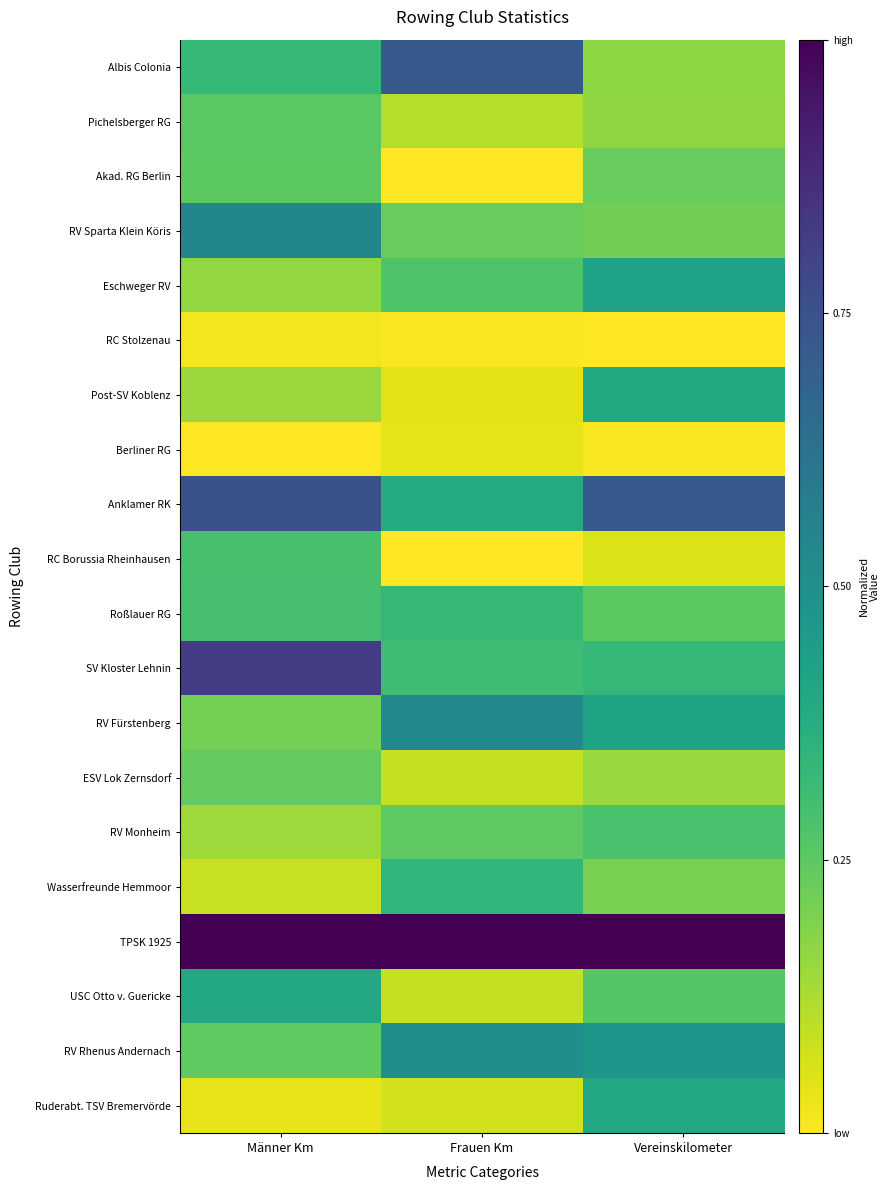

At which category is the sum across all series the highest?

Männer Km